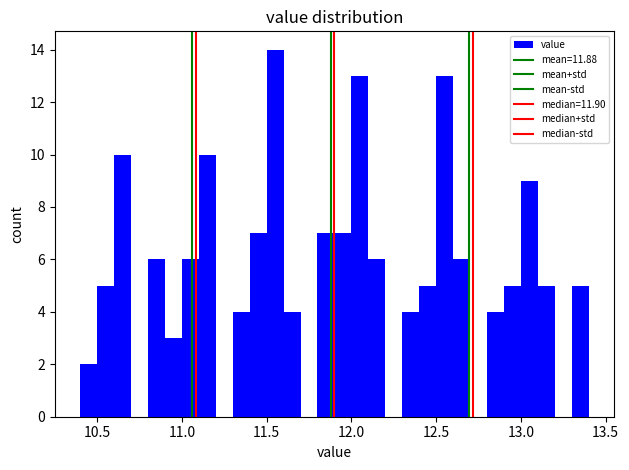

Read against the x-axis, roughly where is the centre of the tallest bar?

11.55